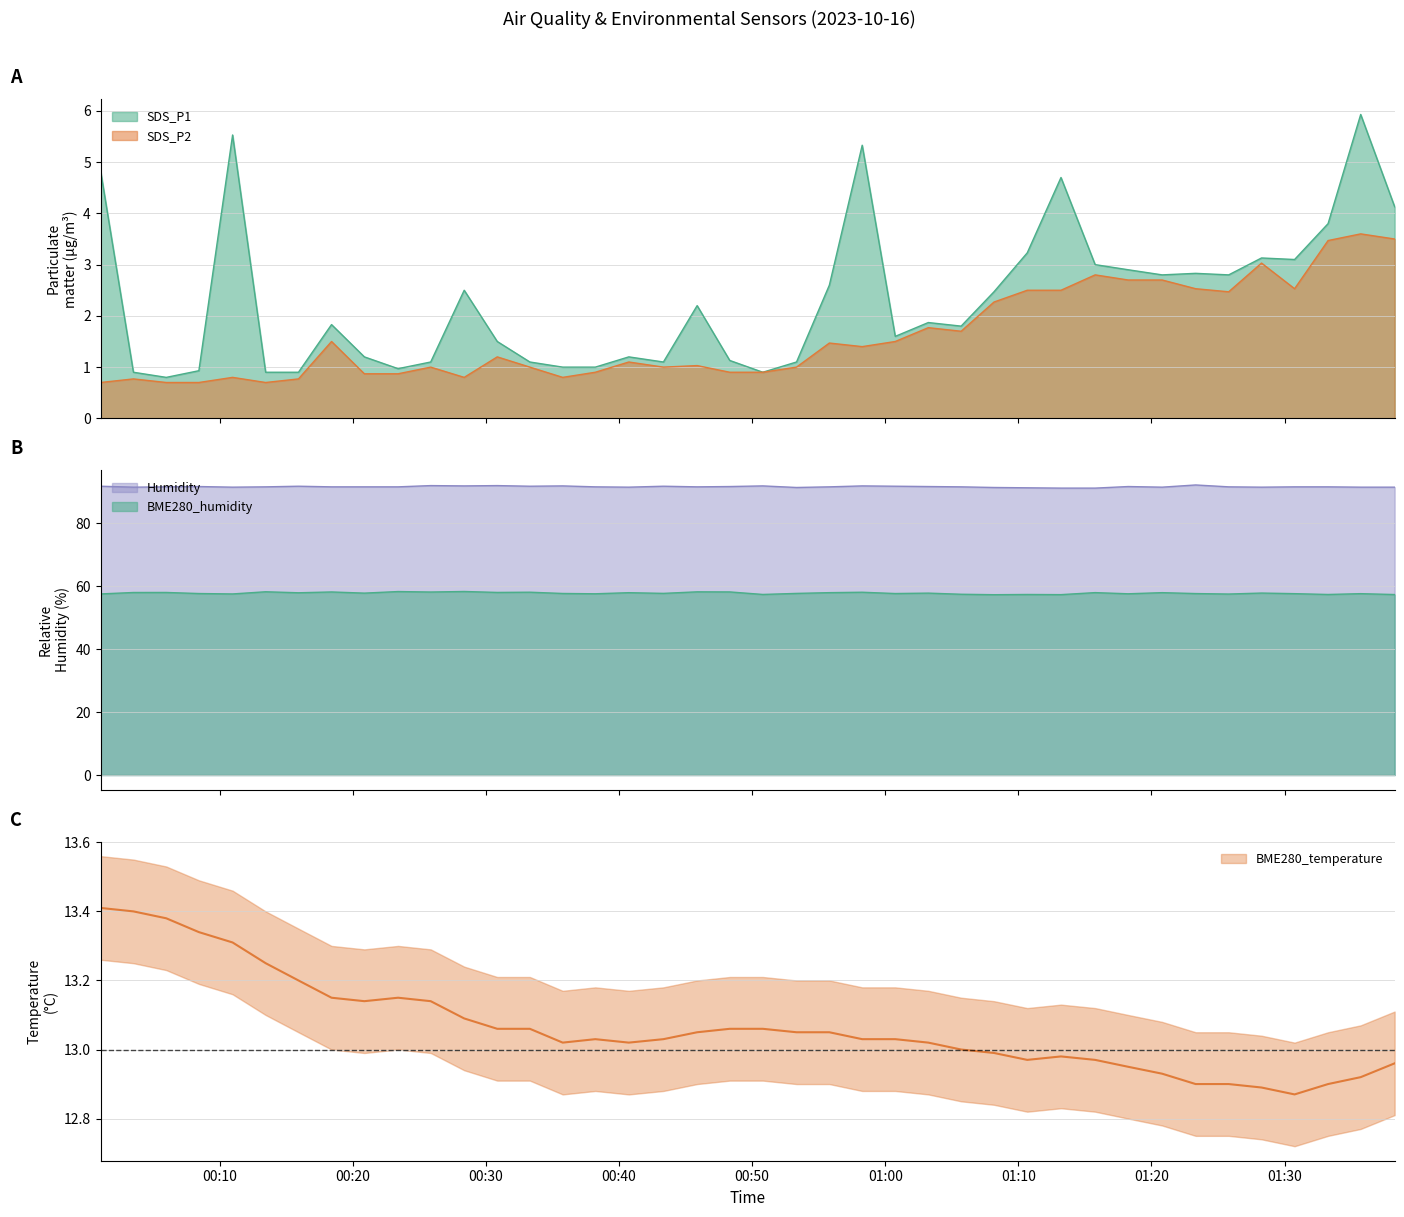

Which series has the largest total across all categories?

Humidity